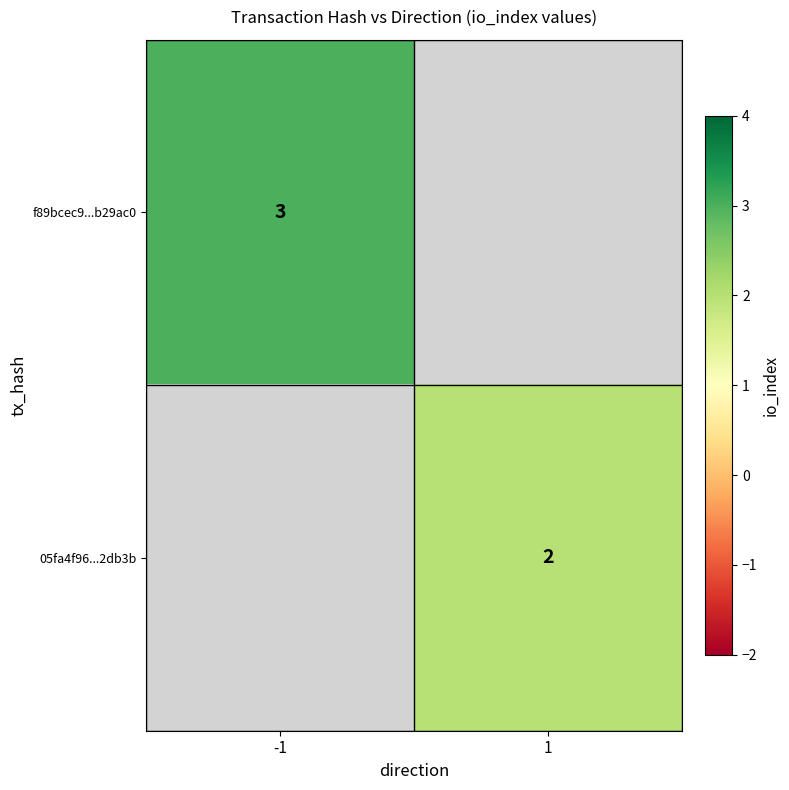

The f89bcec9...b29ac0 series shows 3 at -1. True or false?

True